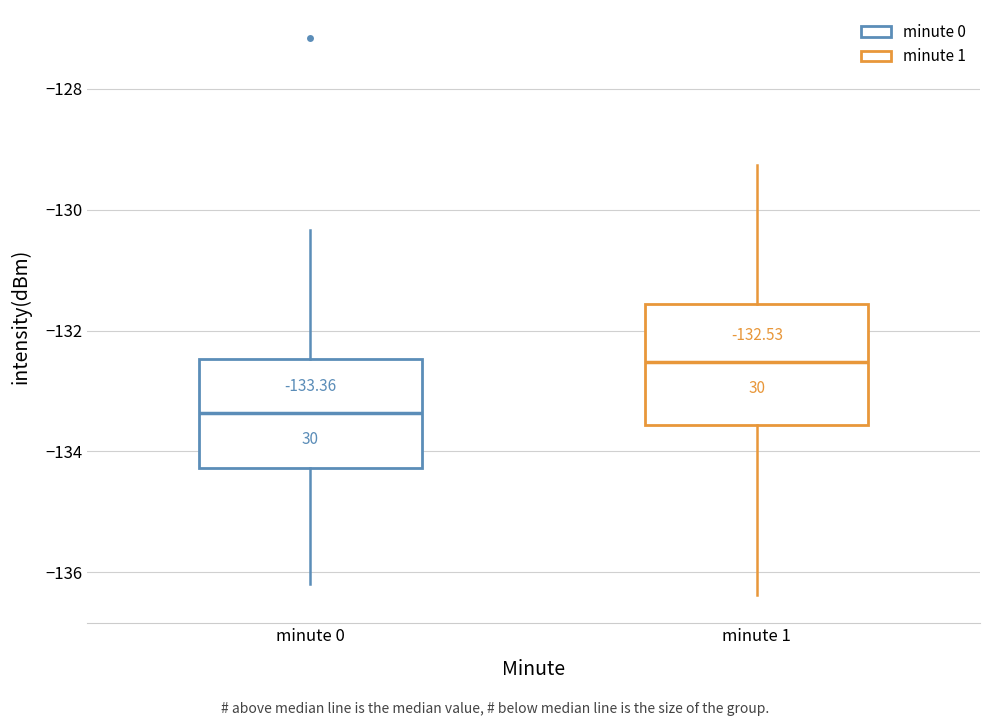

Which box's median line is the highest?

minute 1